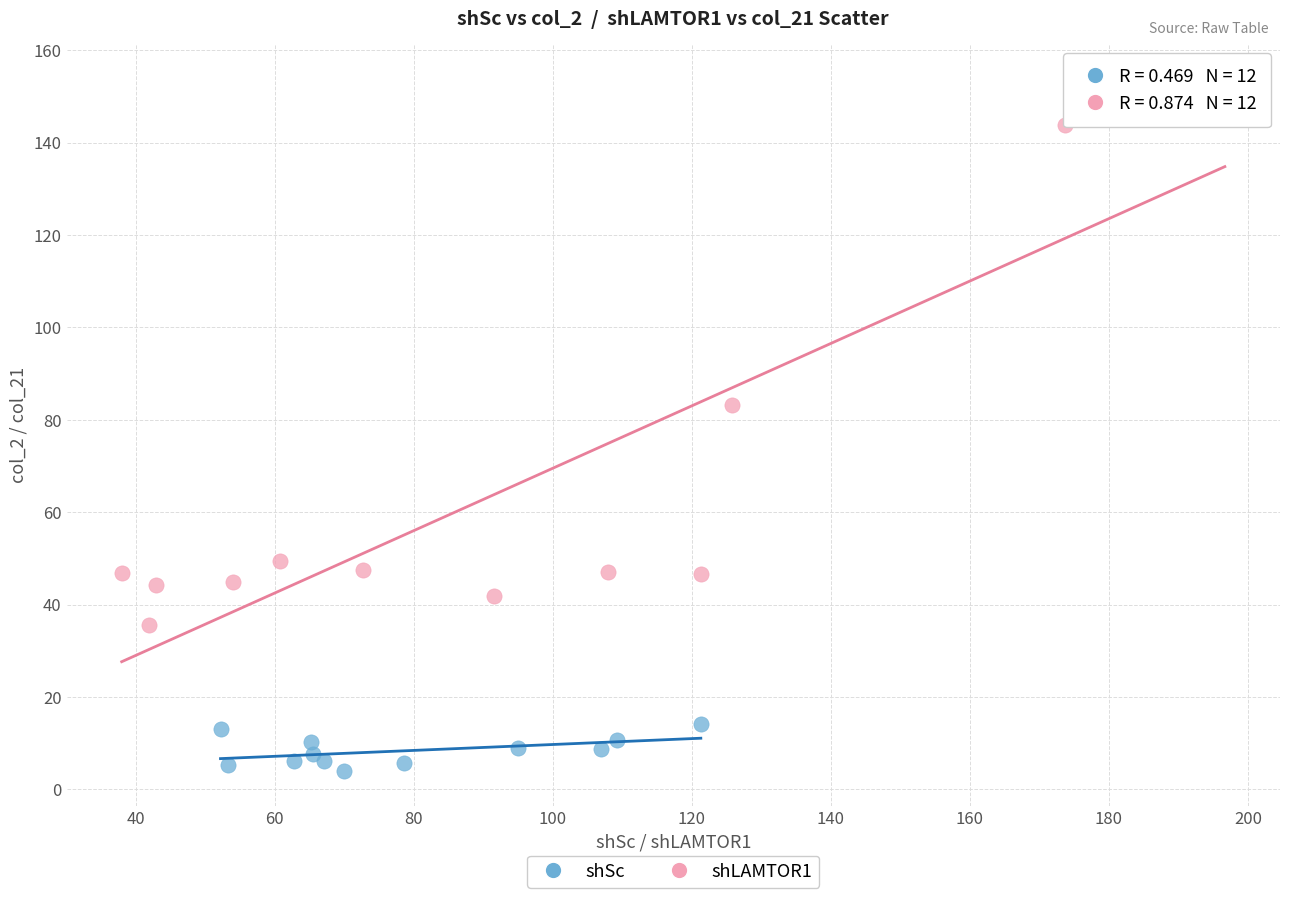

Which series has the largest Y range (max minus min)?

shLAMTOR1